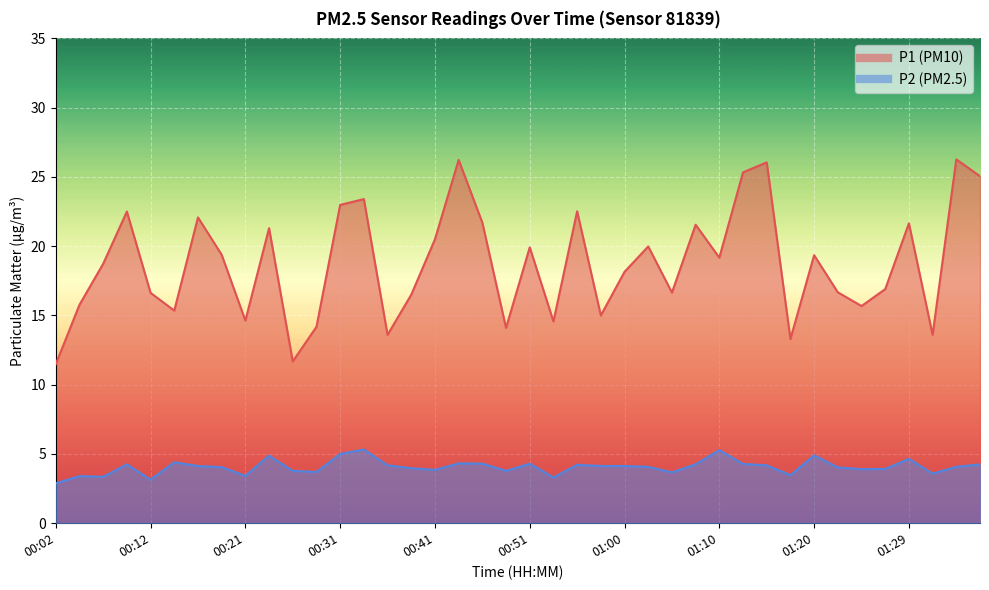

What are all the series names shown in the legend?

P1, P2